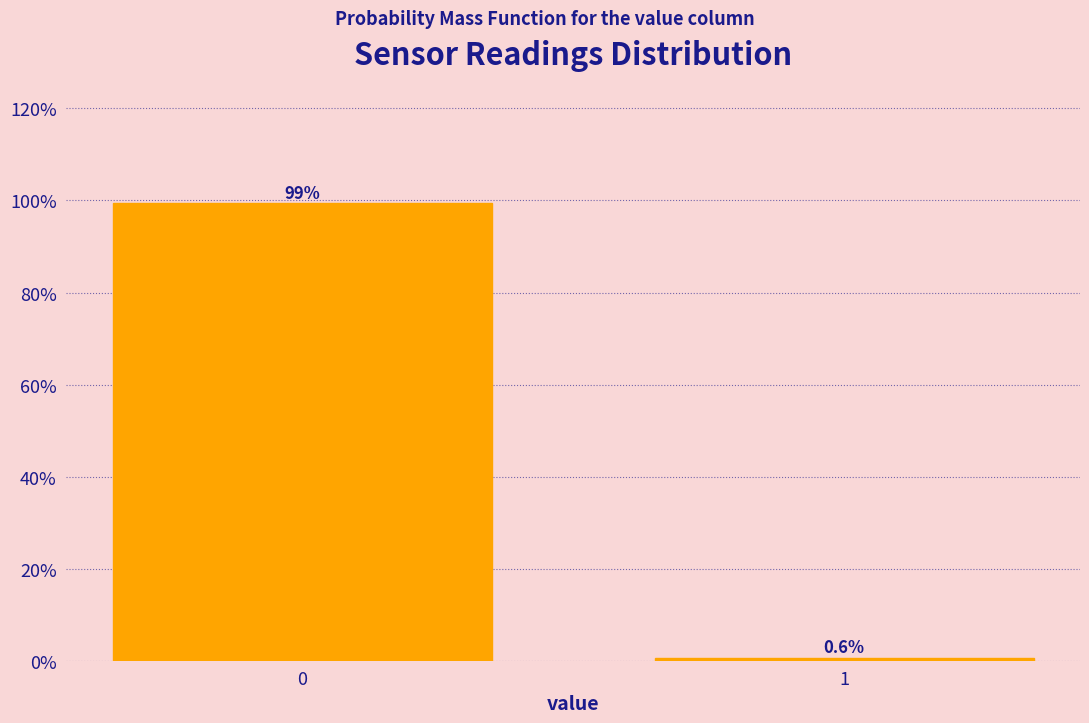

Reading right to left, extract all data points from this chart.

1=0.6	0=99.4